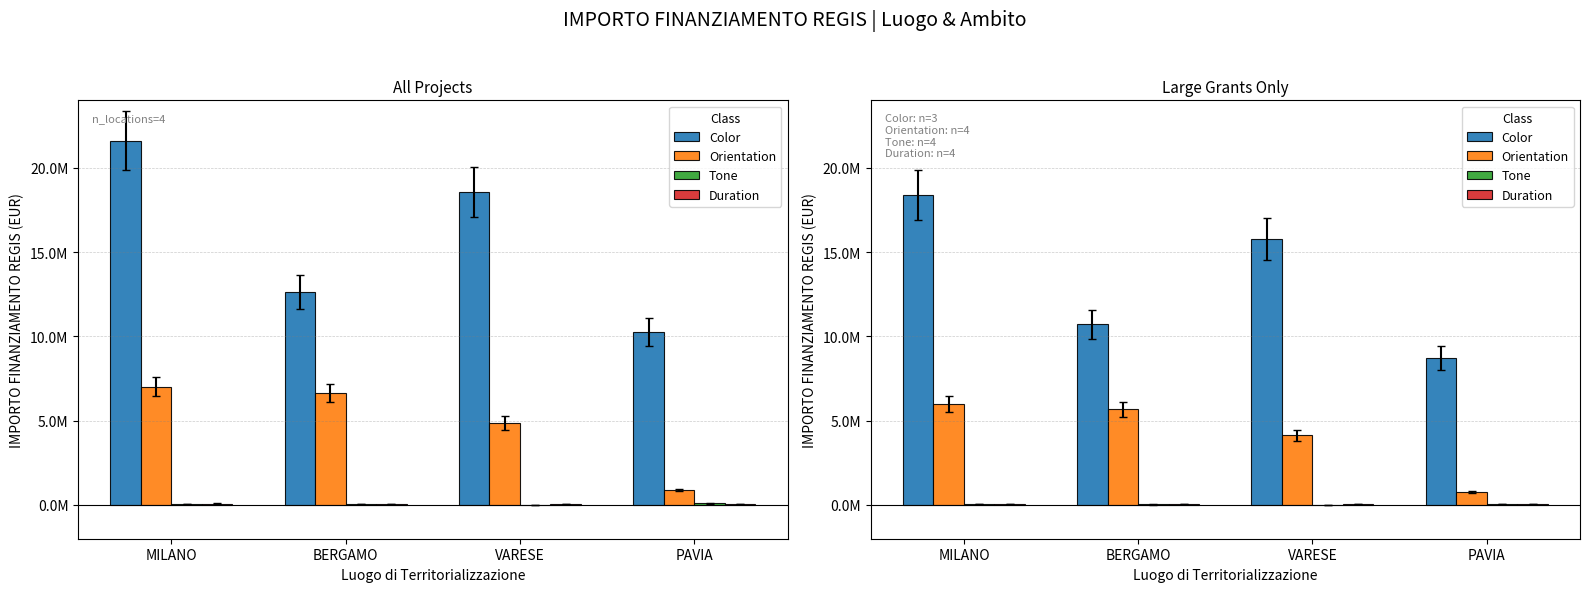

The Color series shows 5156475.8 at MILANO. True or false?

False